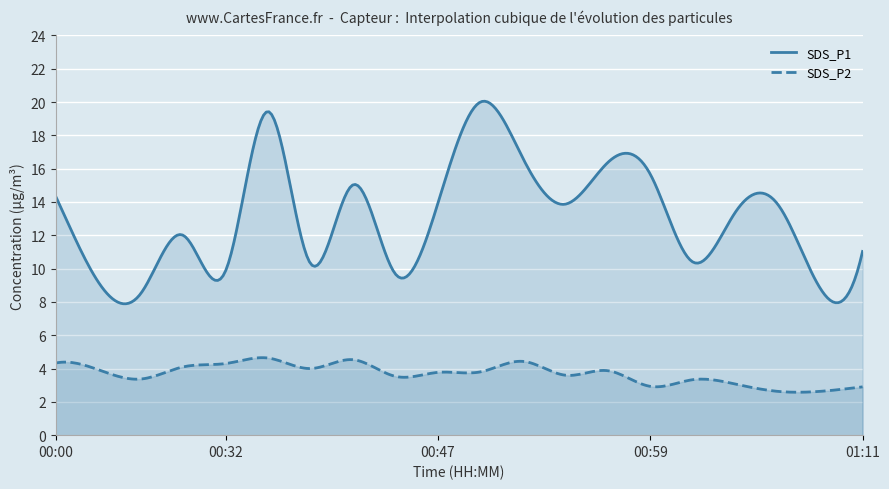

True or false: SDS_P1 and SDS_P2 intersect in this chart.

False